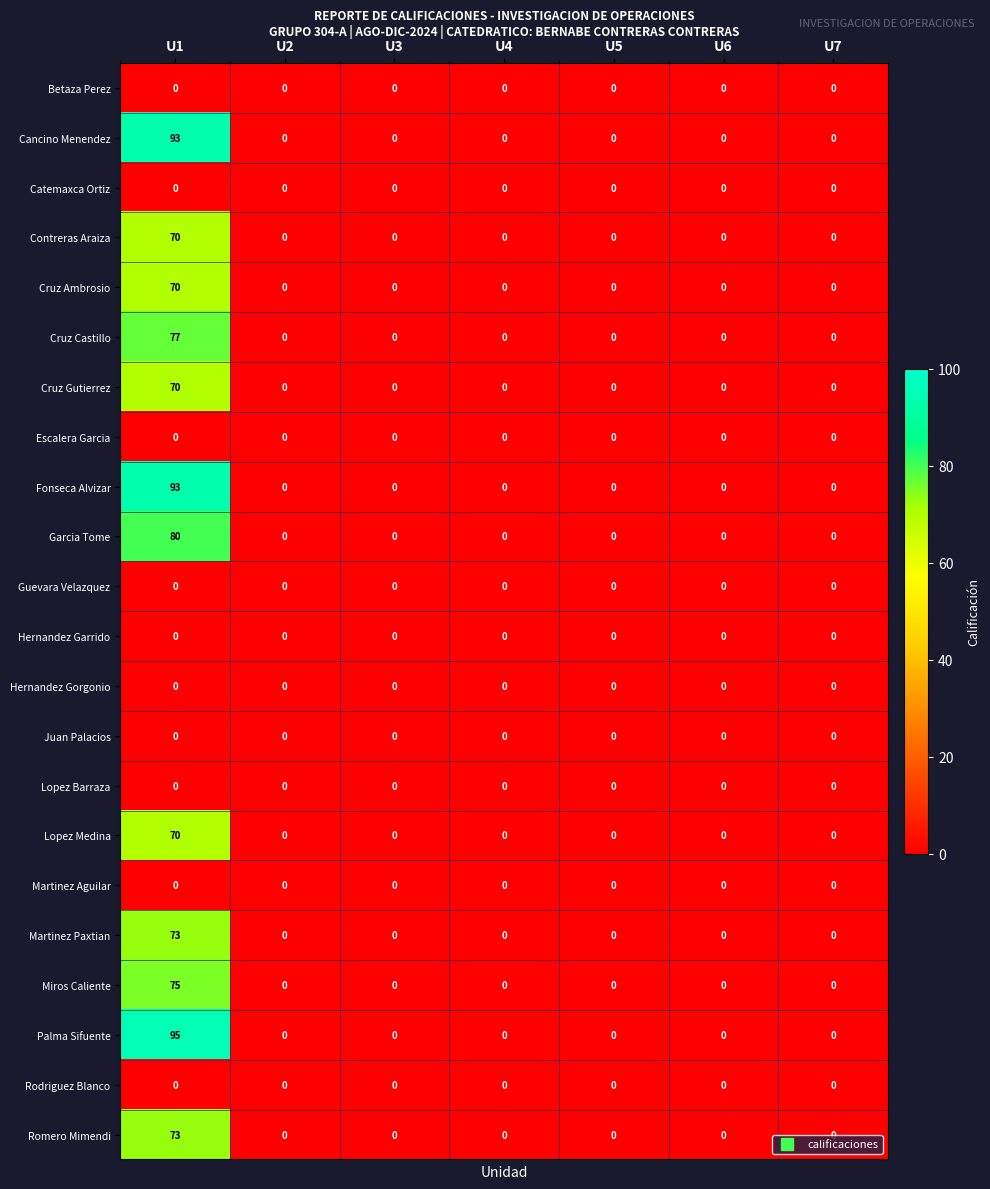

Which series has the largest range (max minus min)?

Palma Sifuente